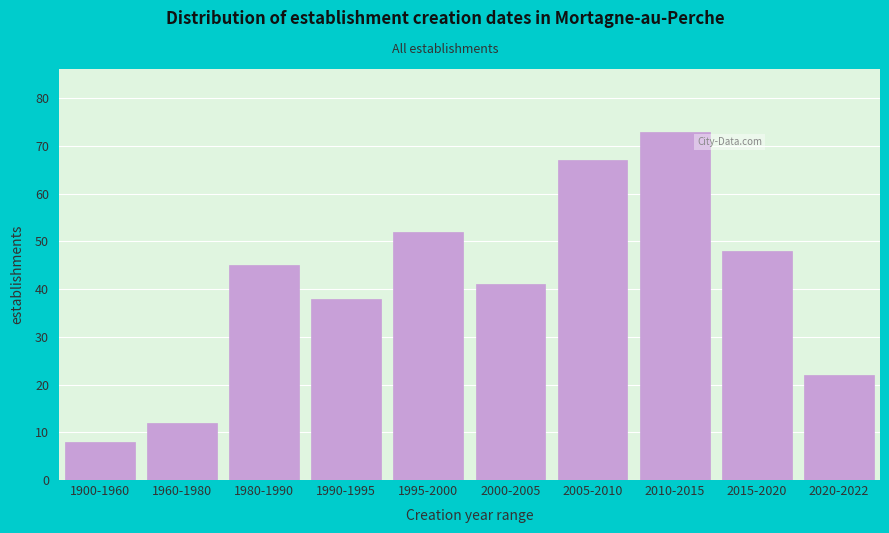

Reading left to right, list all the values displayed in this chart.

1900-1960=8	1960-1980=12	1980-1990=45	1990-1995=38	1995-2000=52	2000-2005=41	2005-2010=67	2010-2015=73	2015-2020=48	2020-2022=22